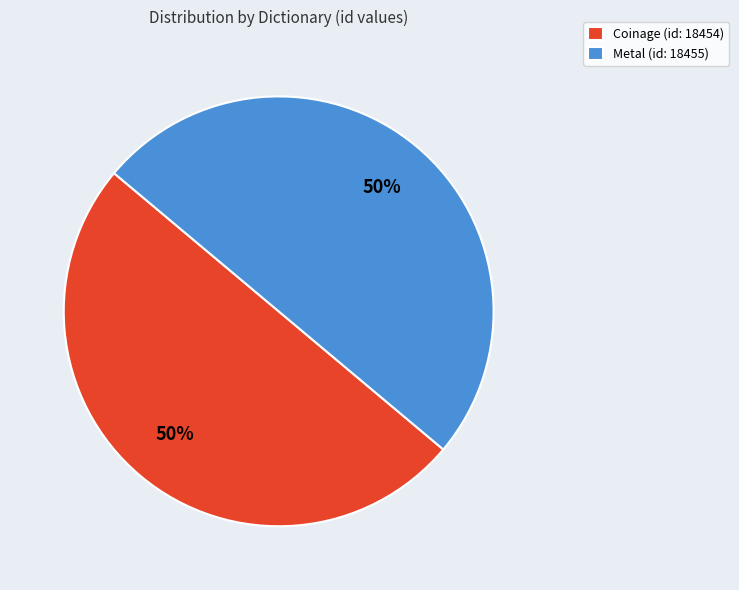

Approximately how many times larger is the value at Coinage (id: 18454) compared to Metal (id: 18455)?

1.0